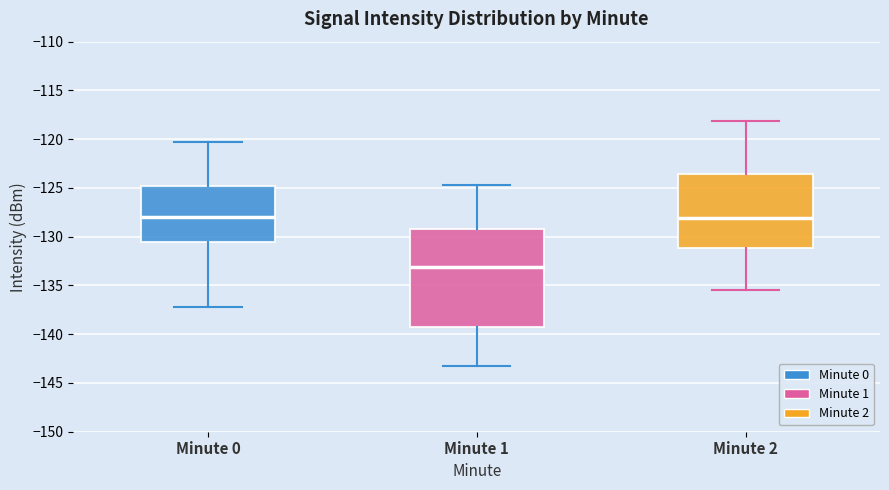

Which box's median line is the lowest?

Minute 1